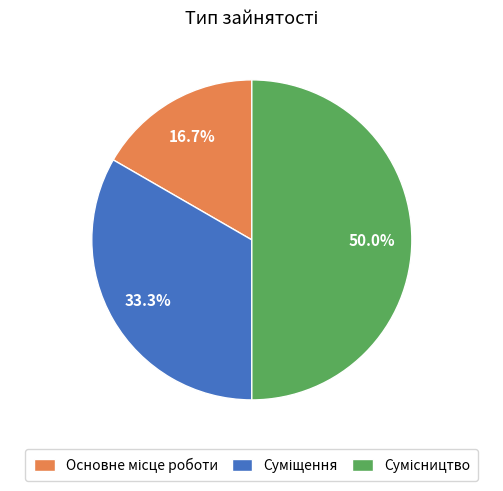

How many segments does this pie chart have?

3